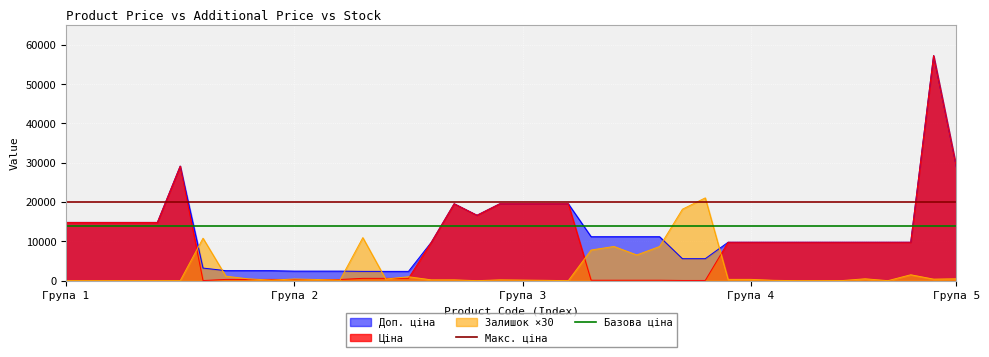

The Макс. ціна series shows 20000 at Група 1. True or false?

True